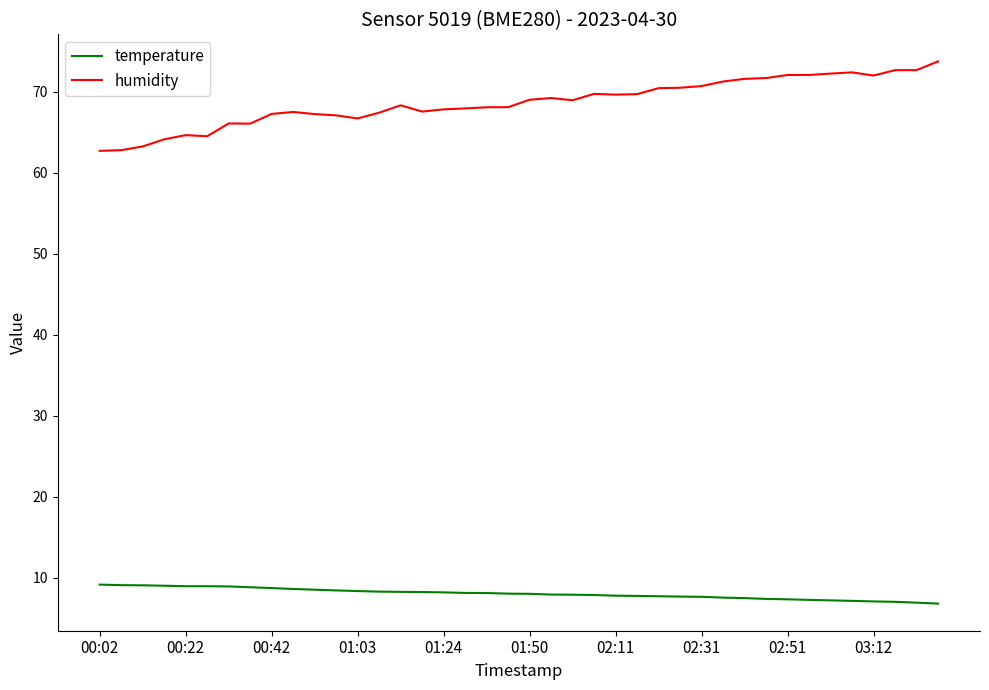

Which series has the largest total across all categories?

humidity